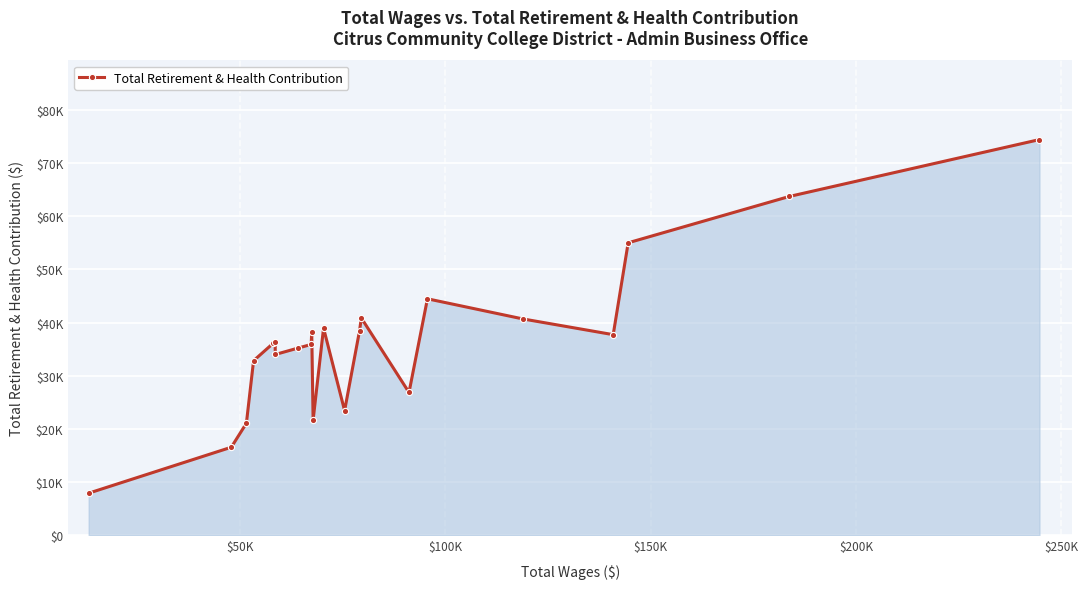

What is the difference between the second highest and minimum values?

55820